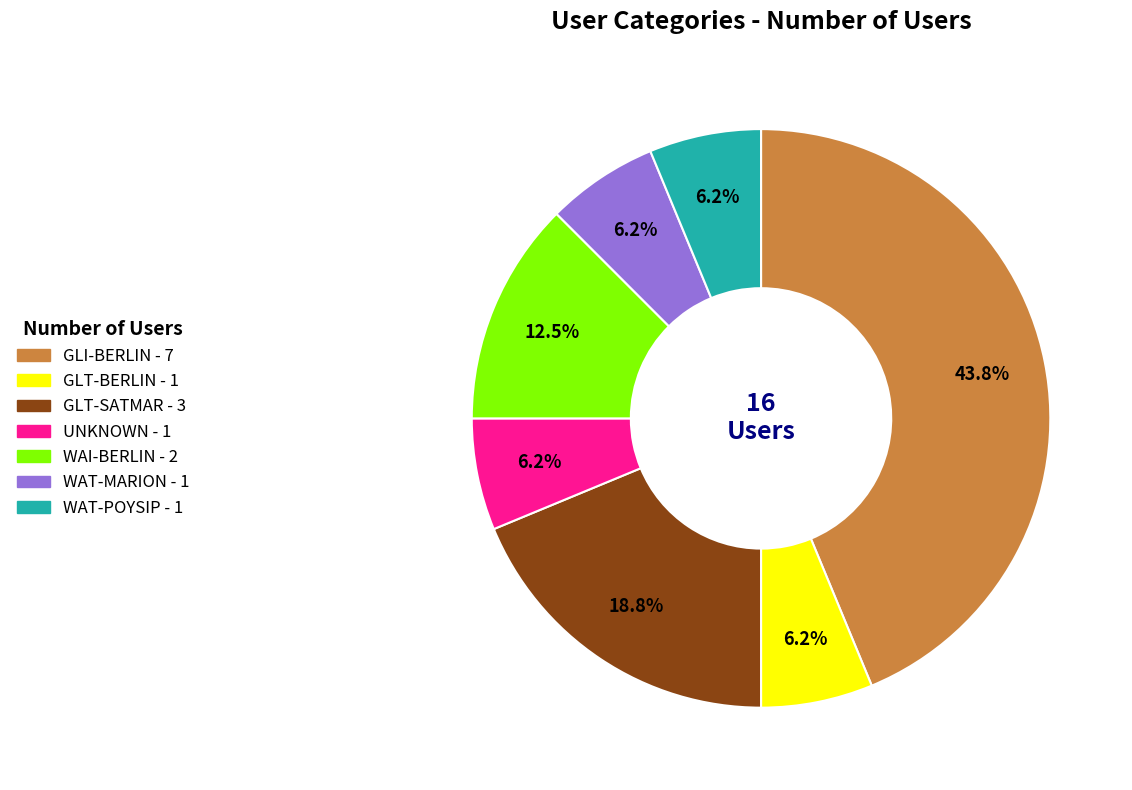

Is the sum of WAT-POYSIP and WAI-BERLIN greater than half?

No